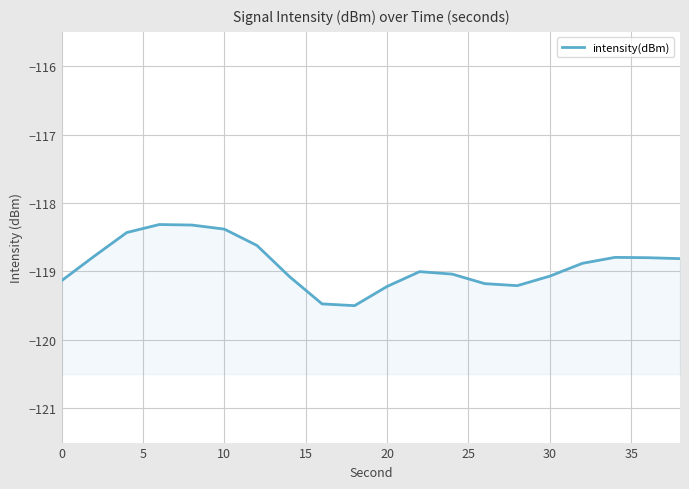

Does the chart have visible grid lines?

Yes